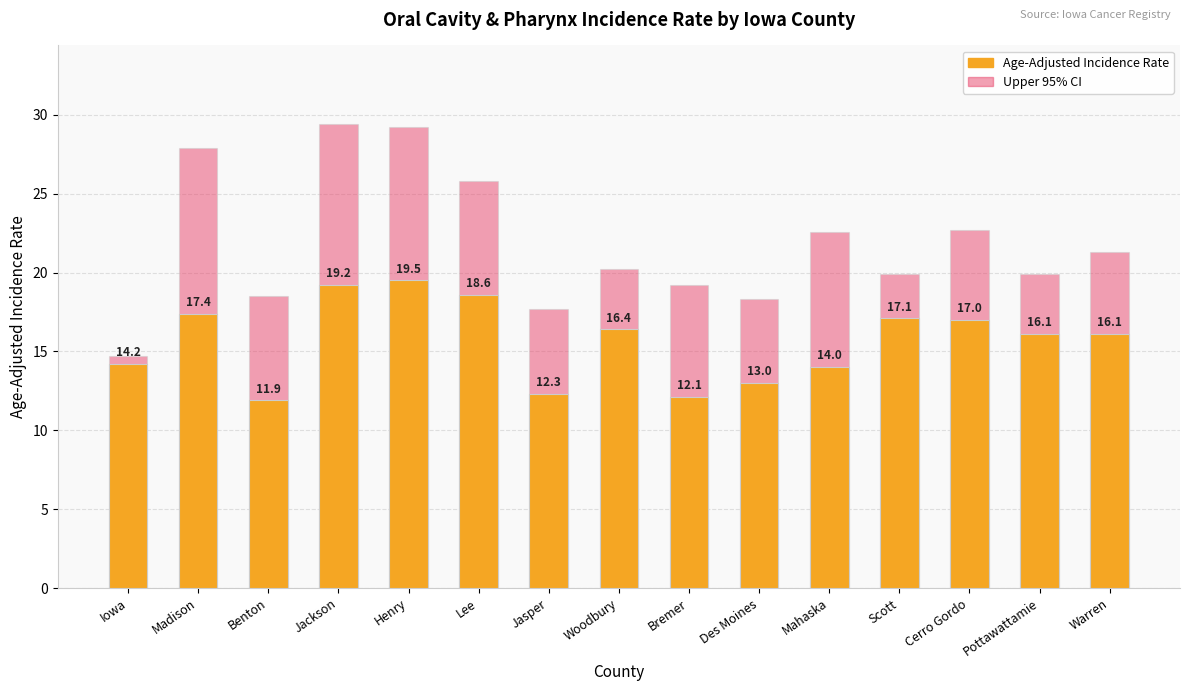

Reading left to right, what are all the values shown in this chart?

Age-Adjusted Incidence Rate: Iowa=14.2	Madison=17.4	Benton=11.9	Jackson=19.2	Henry=19.5	Lee=18.6	Jasper=12.3	Woodbury=16.4	Bremer=12.1	Des Moines=13.0	Mahaska=14.0	Scott=17.1	Cerro Gordo=17.0	Pottawattamie=16.1	Warren=16.1
Upper 95% CI: Iowa=14.7	Madison=27.9	Benton=18.5	Jackson=29.4	Henry=29.2	Lee=25.8	Jasper=17.7	Woodbury=20.2	Bremer=19.2	Des Moines=18.3	Mahaska=22.6	Scott=19.9	Cerro Gordo=22.7	Pottawattamie=19.9	Warren=21.3